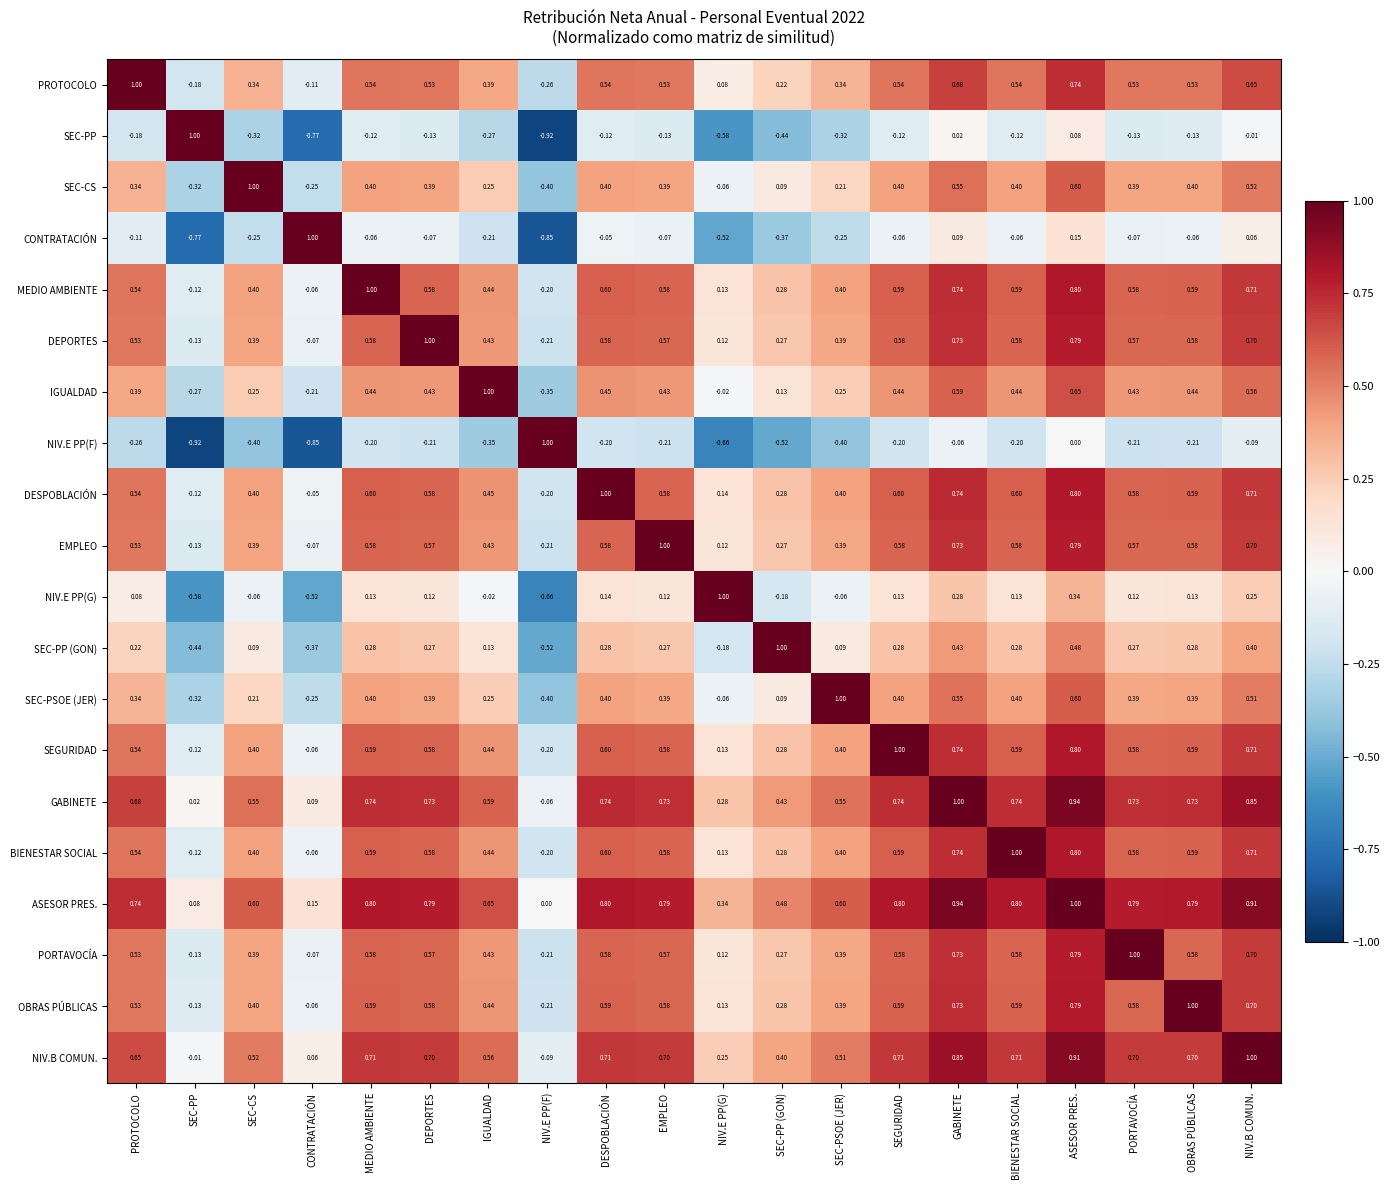

At which category is the sum across all series the highest?

ASESOR PRES.